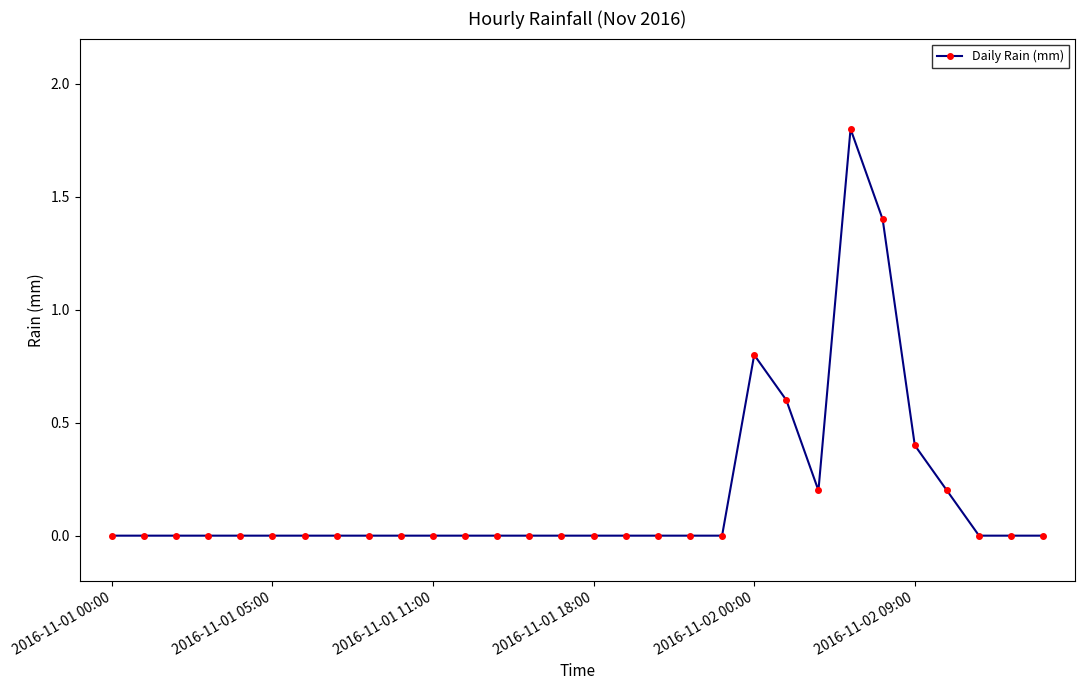

How many values are between 0 and 1?

28